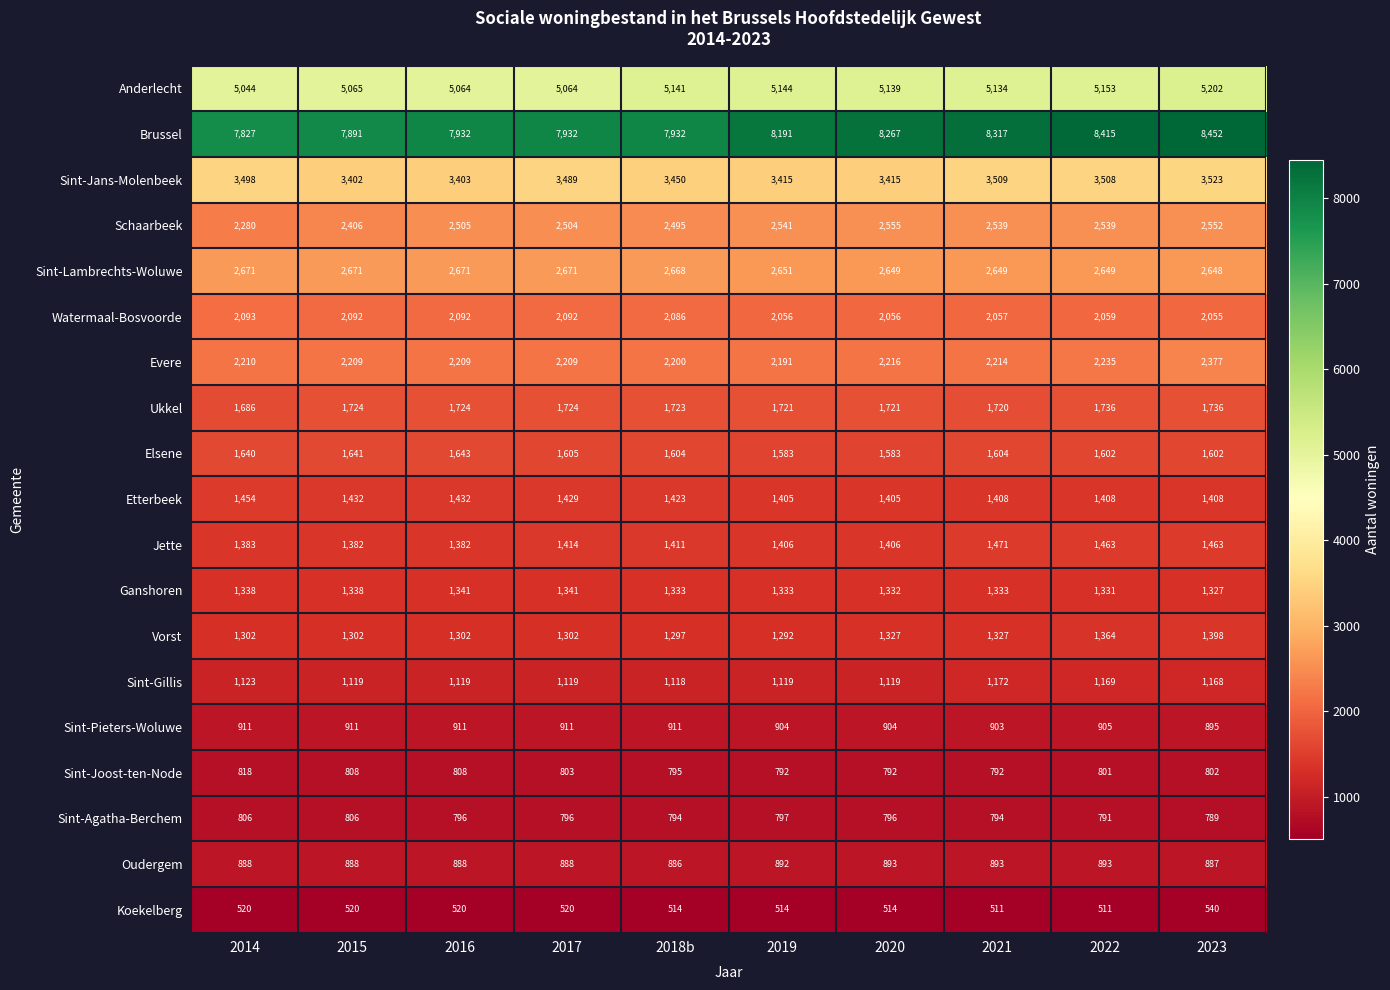

List the series in order of their peak value, highest first.

Brussel, Anderlecht, Sint-Jans-Molenbeek, Sint-Lambrechts-Woluwe, Schaarbeek, Evere, Watermaal-Bosvoorde, Ukkel, Elsene, Jette, Etterbeek, Vorst, Ganshoren, Sint-Gillis, Sint-Pieters-Woluwe, Oudergem, Sint-Joost-ten-Node, Sint-Agatha-Berchem, Koekelberg